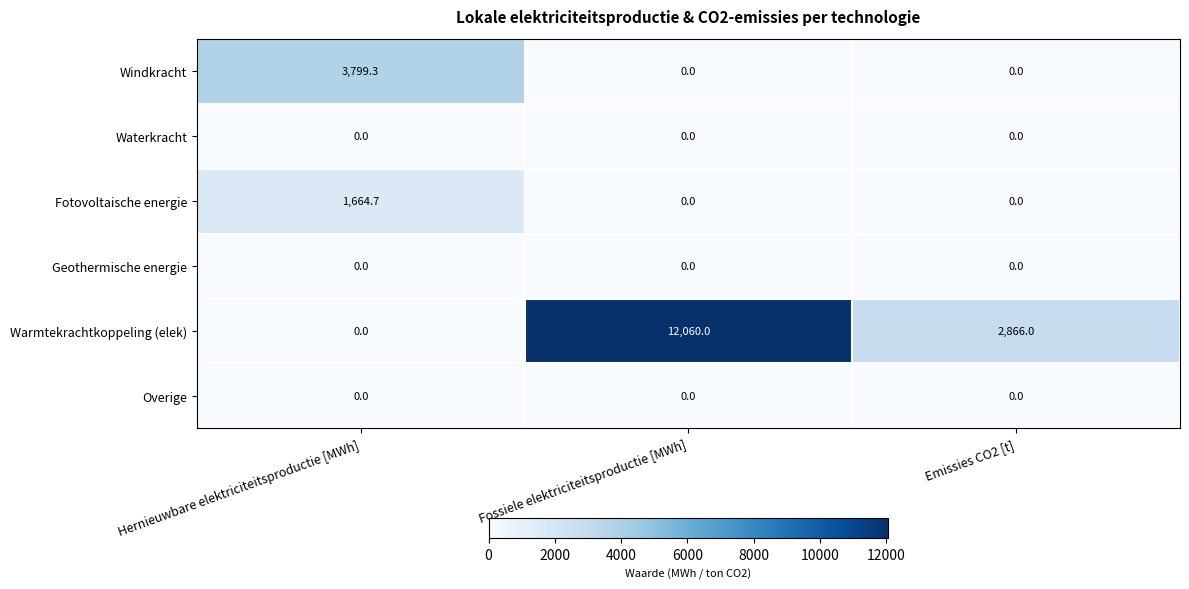

What is the spread (max minus min) of values at Emissies CO2 [t]?

2866.0